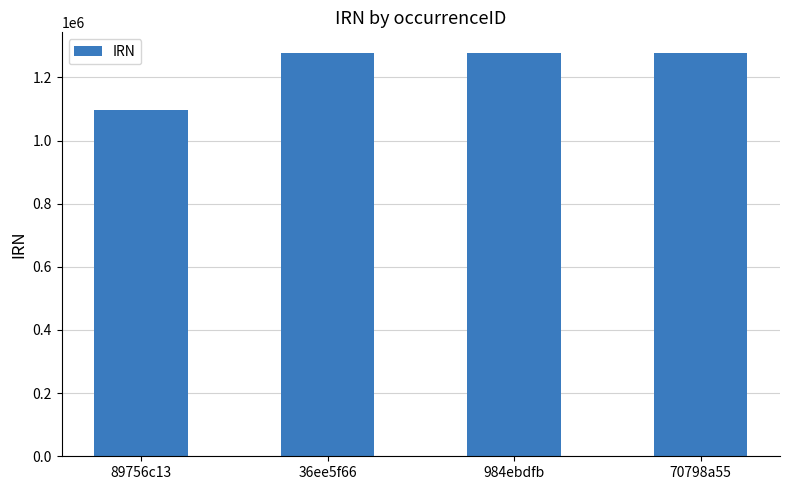

What position from the right is 984ebdfb?

2